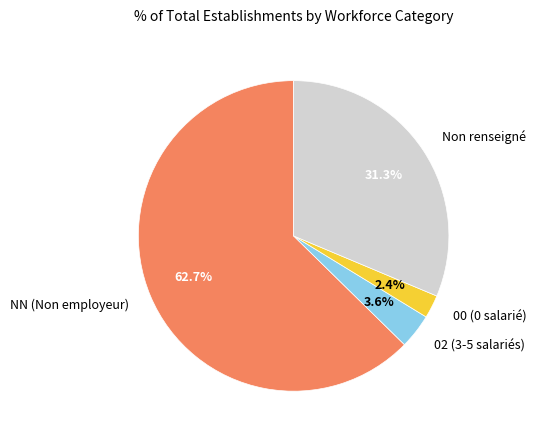

What percentage is NOT represented by Non renseigné?

68.7%